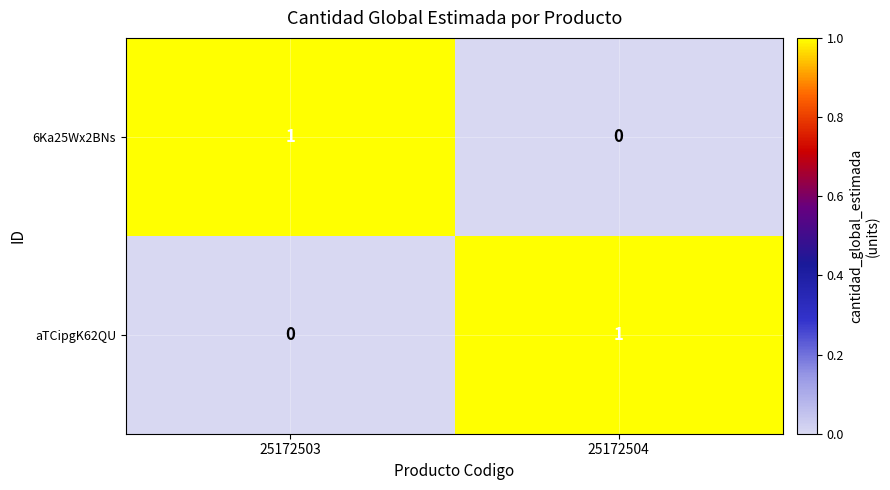

Where is aTCipgK62QU nearest to the value 0?

25172503